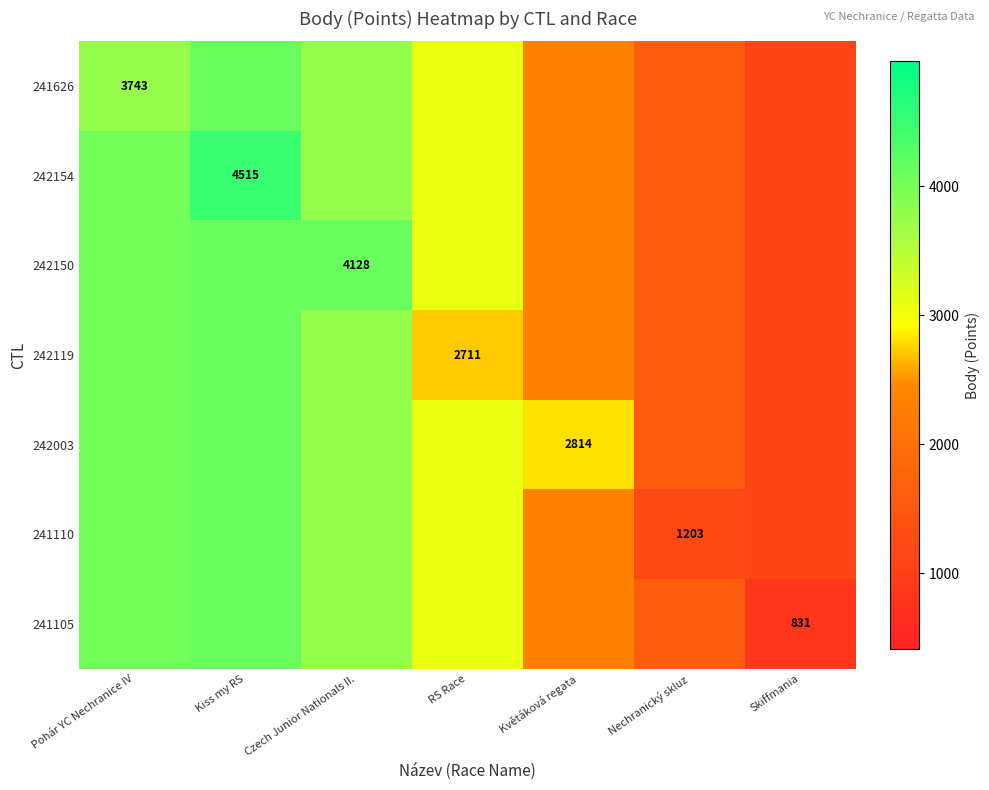

At how many categories does at least one series exceed 3667?

3